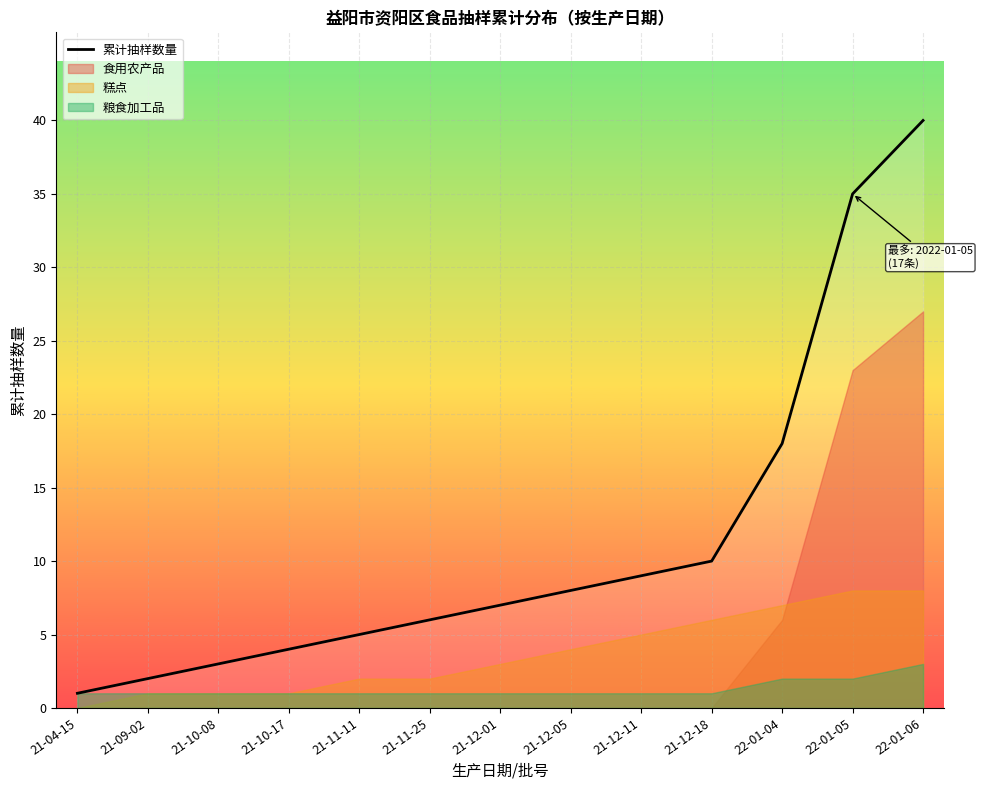

Reading right to left, list all the values displayed in this chart.

40	35	18	10	9	8	7	6	5	4	3	2	1